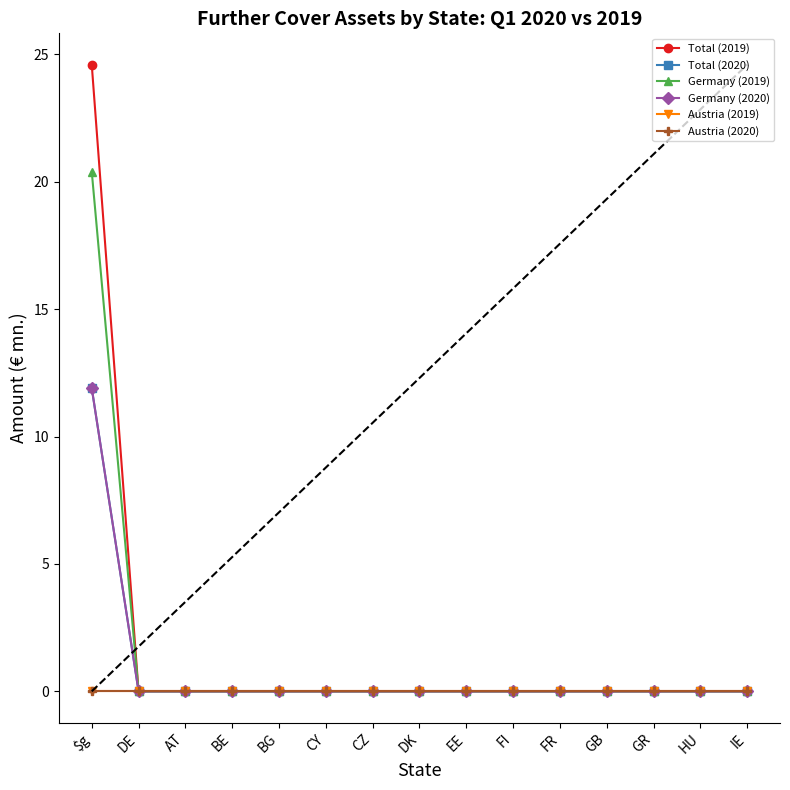

What is the difference between the maximum and second lowest values in the Total (2019) series?

24.6